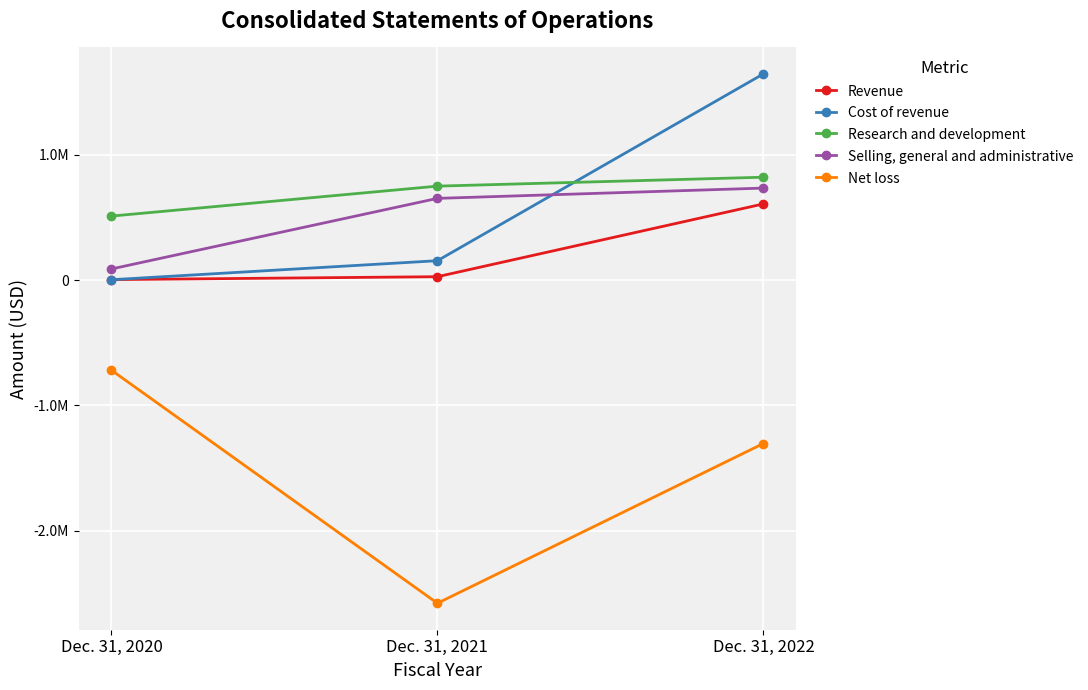

List the labels in order of Selling, general and administrative value, largest first.

Dec. 31, 2022, Dec. 31, 2021, Dec. 31, 2020